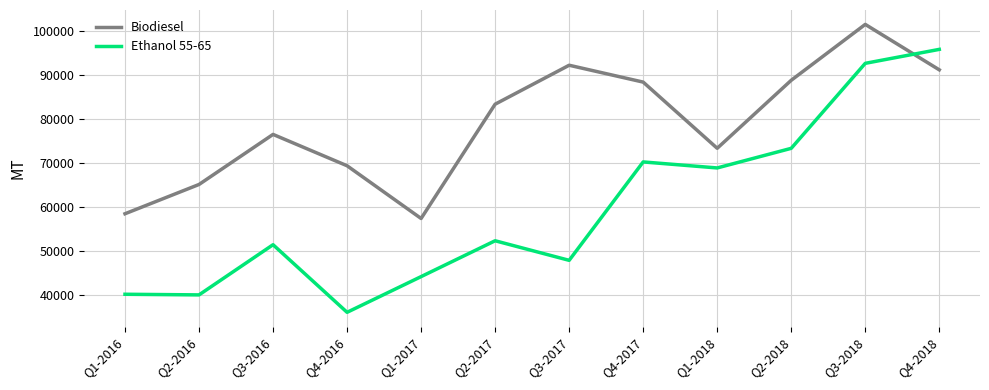

What is the approximate value of Ethanol 55-65 at Q1-2016, to the nearest 50?

40250